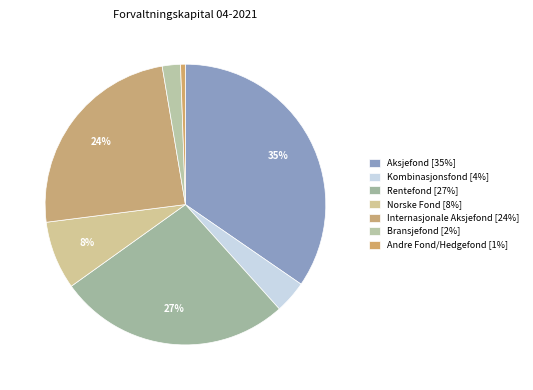

Approximately how many times larger is the value at Kombinasjonsfond compared to Aksjefond?

0.1